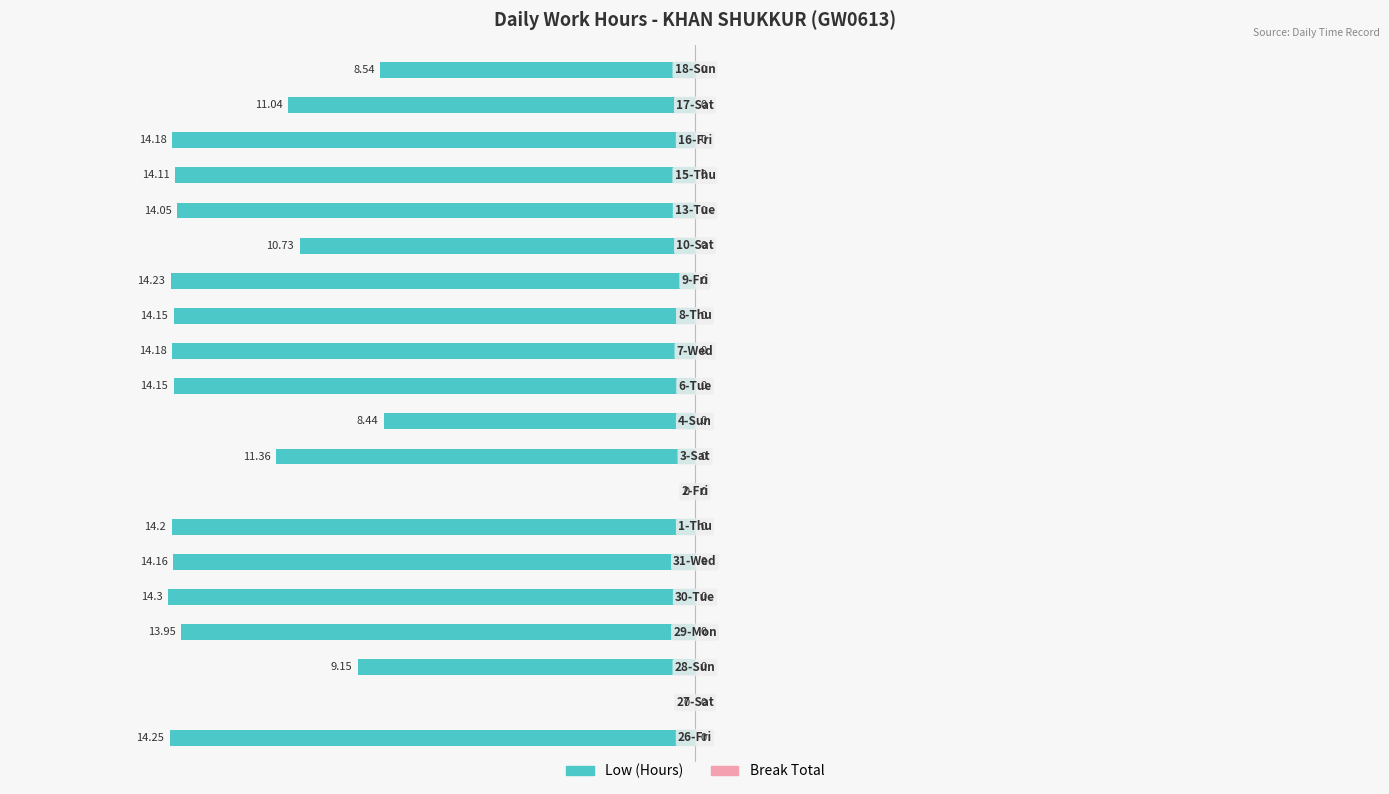

How many categories are shown in the chart?

20